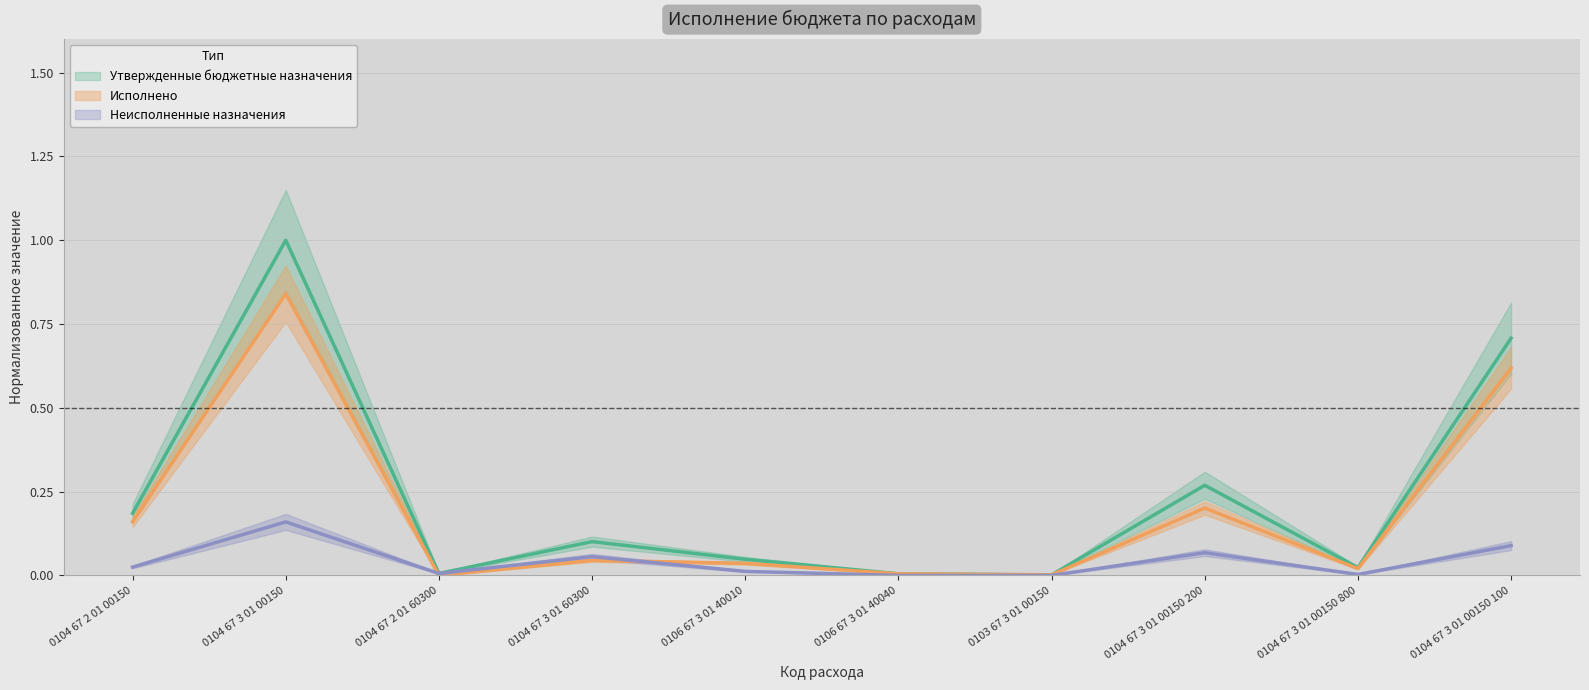

What position from the left is 0103 67 3 01 00150?

7